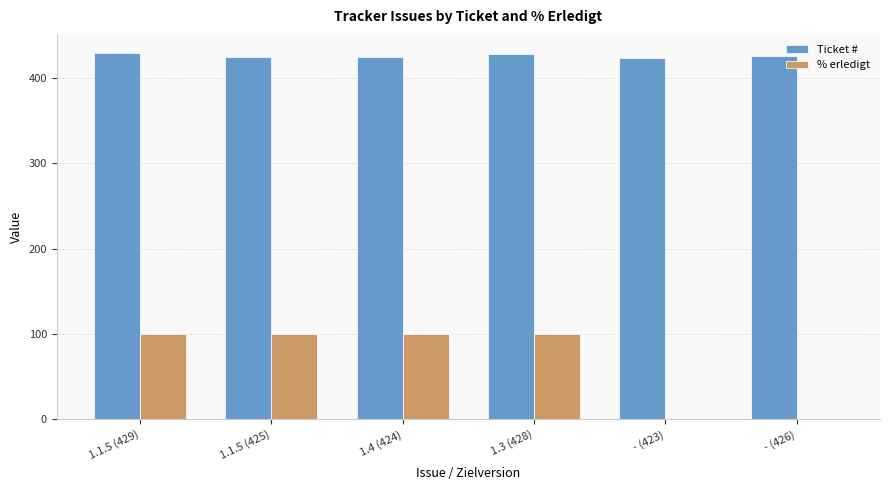

The value of % erledigt at 1.1.5 (425) is 100. True or false?

True